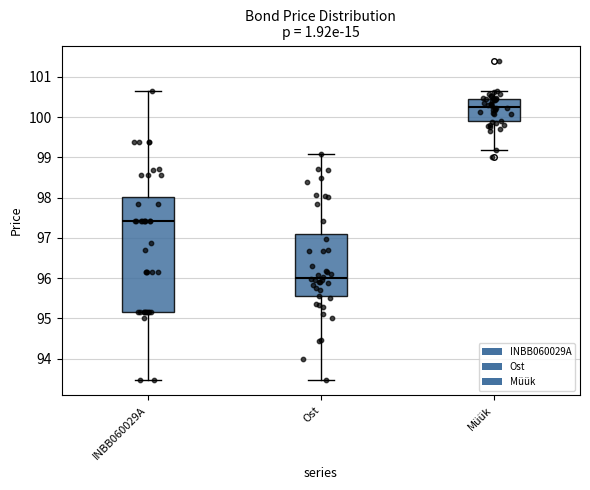

Where is the lower edge of the box for Müük on the y-axis? The values are not printed on the chart, so give them approximately, as read against the axis.

99.9